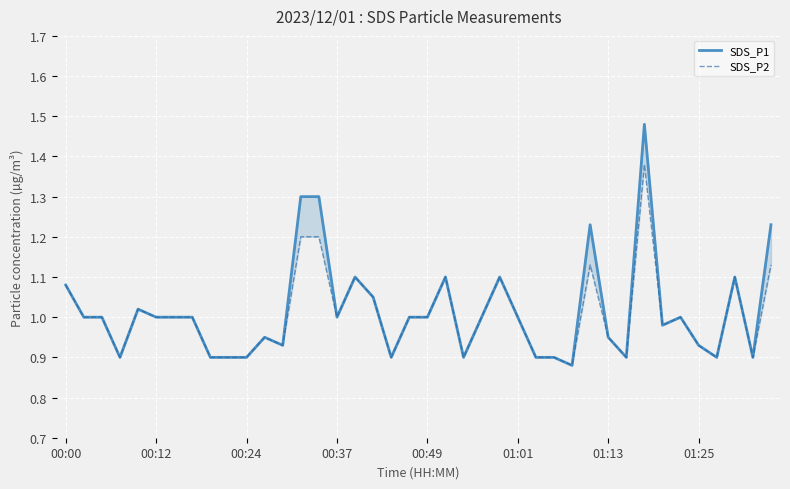

How many interior local valleys does the SDS_P2 series have?

10